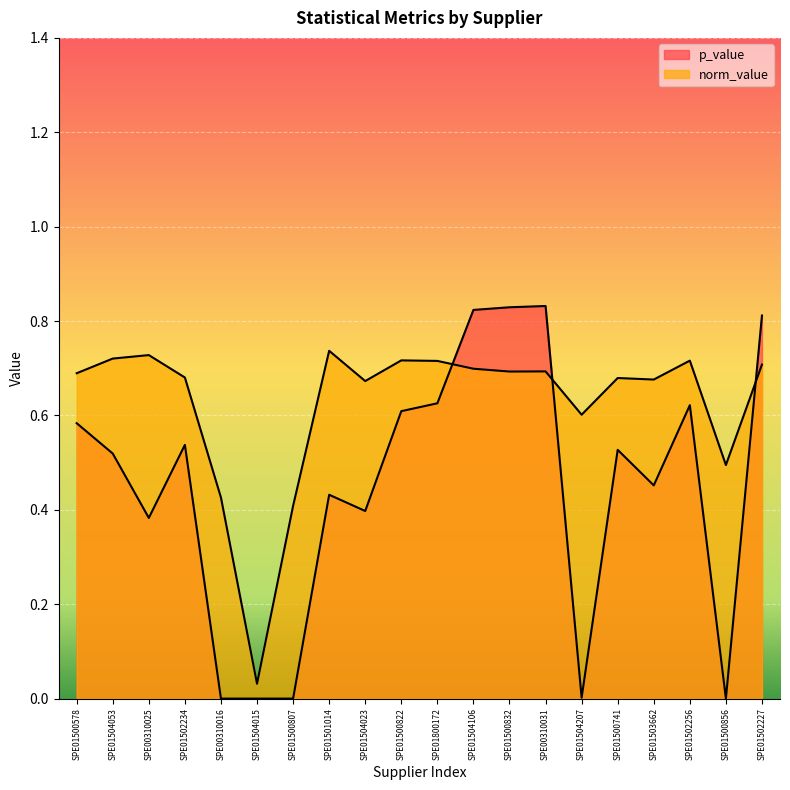

What is the label of the 17th point from the left?

SPE01503662